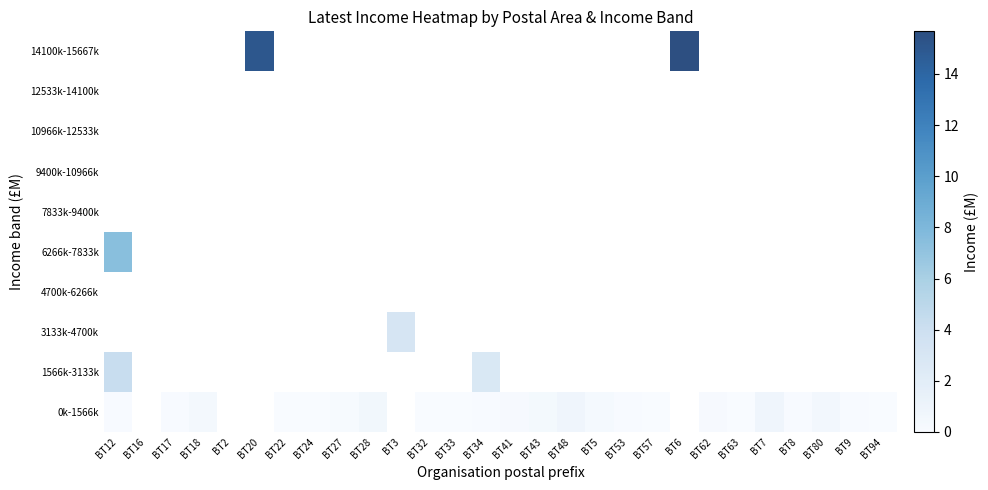

Which has a higher value, BT27 or BT6?

BT6